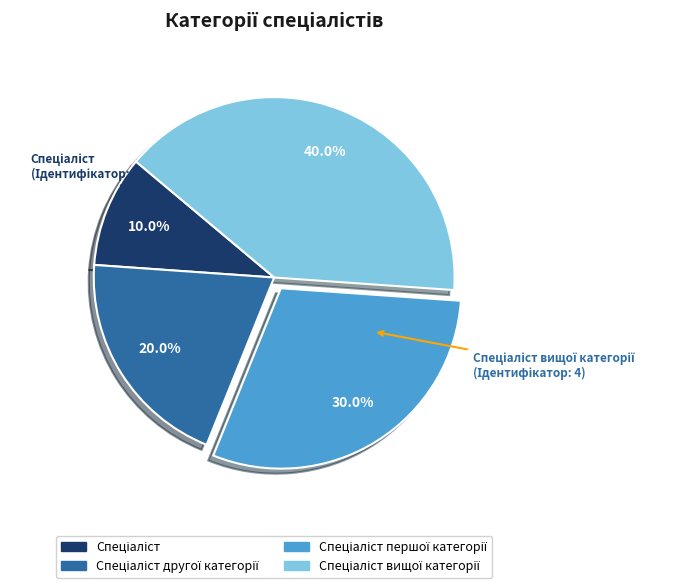

Count the number of slices in the pie.

4